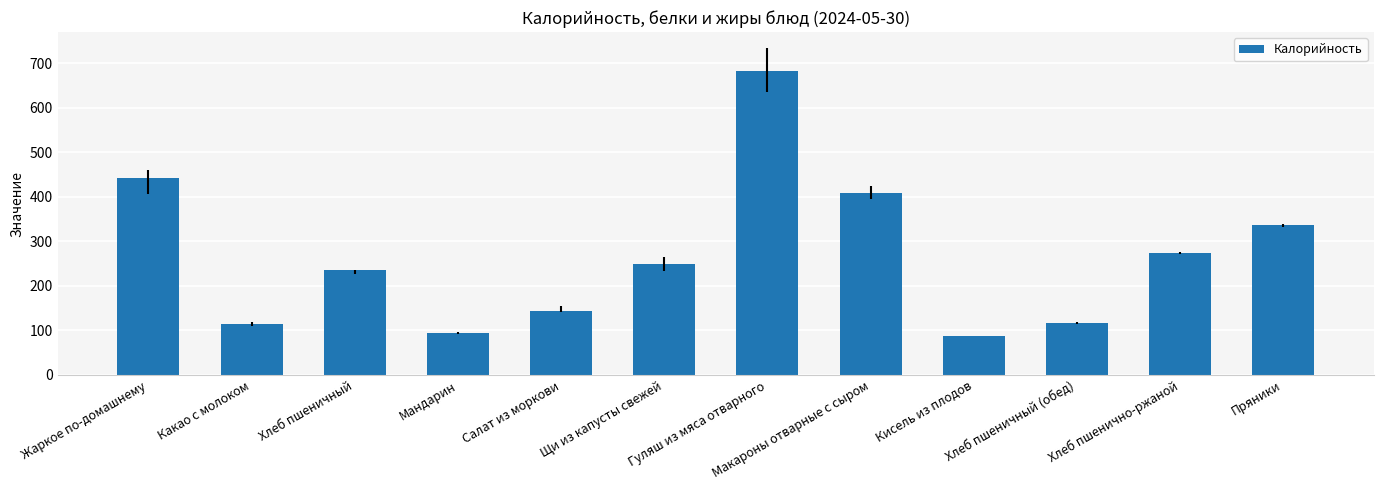

Where does the data first go above 249?

Жаркое по-домашнему